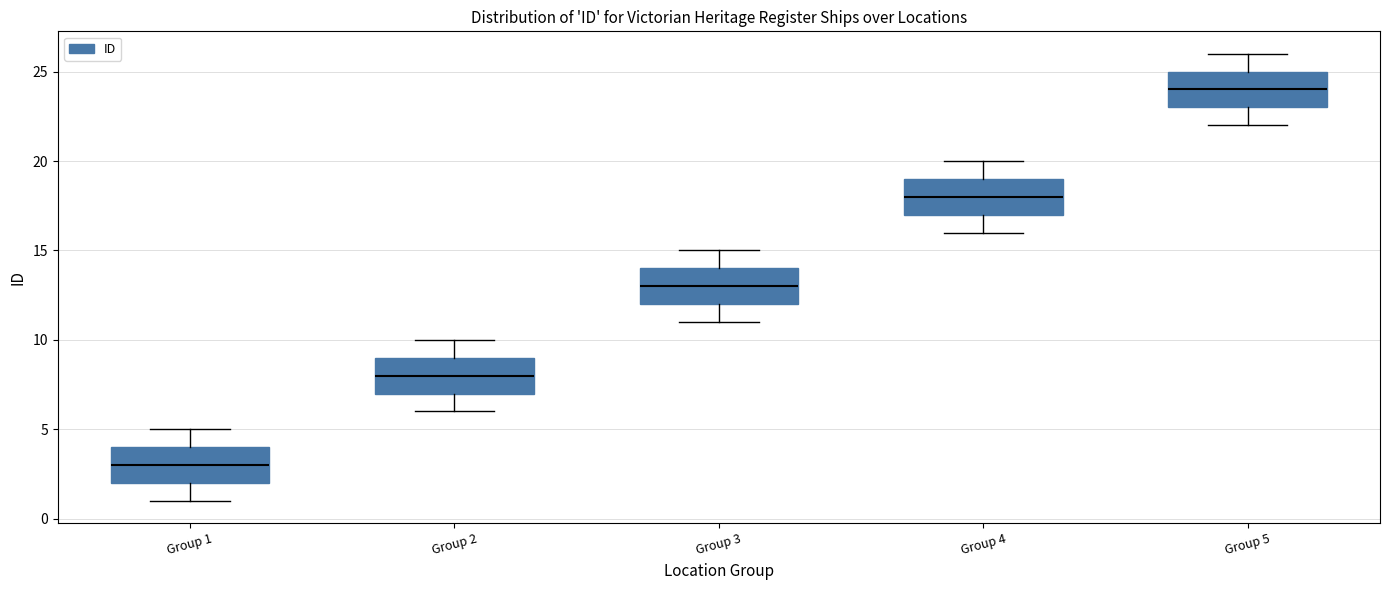

Where does the lower whisker of the box for Group 4 end on the y-axis? The values are not printed on the chart, so give them approximately, as read against the axis.

16